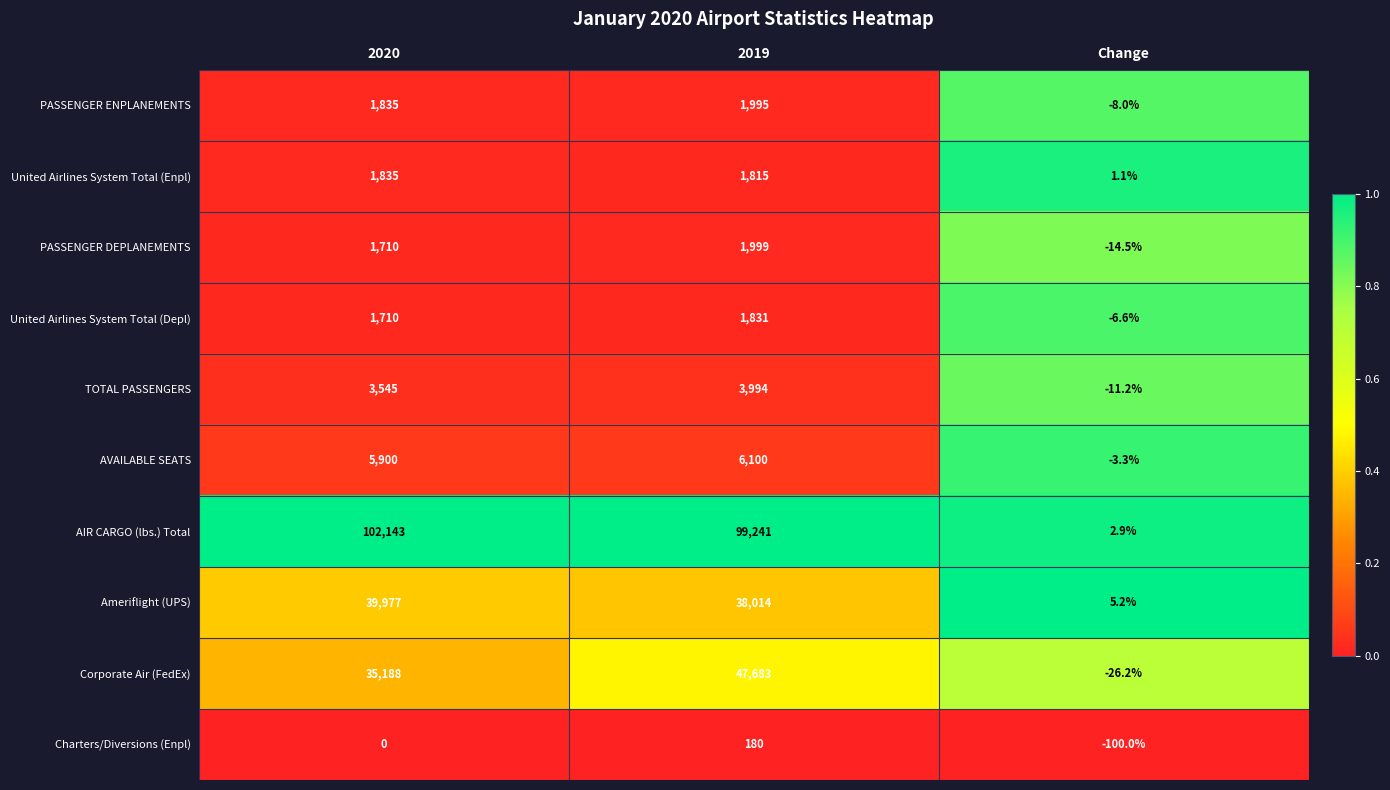

What is the spread (max minus min) of values at 2020?

102143.0